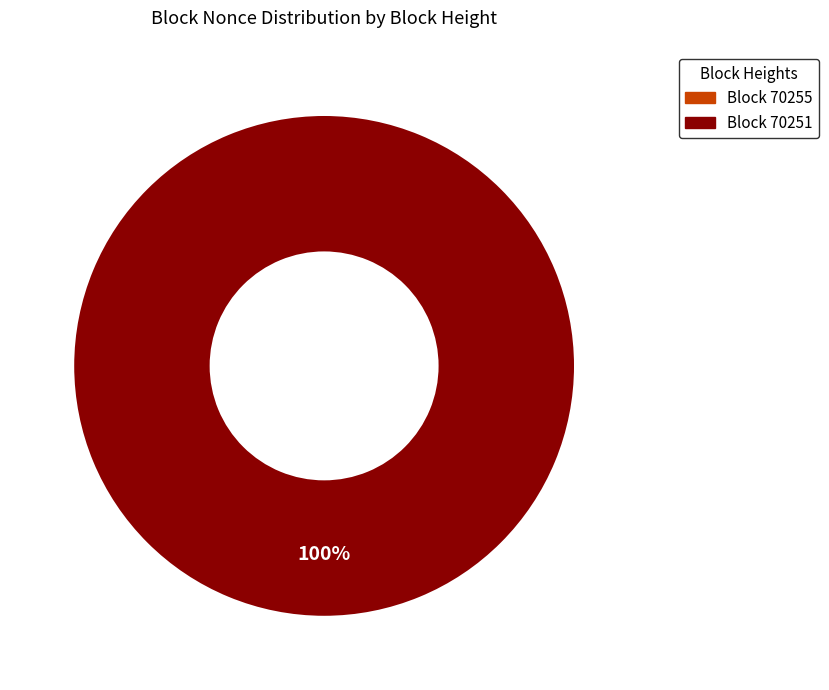

To the nearest percent, what is the difference between the 70251 and 70255 slice percentages?

100%